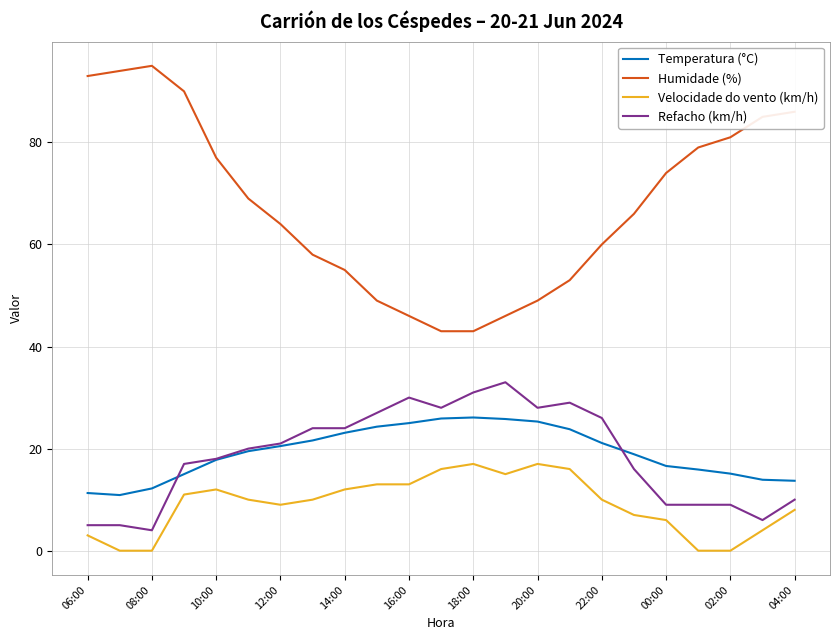

Which series has the largest total across all categories?

Humidade (%)